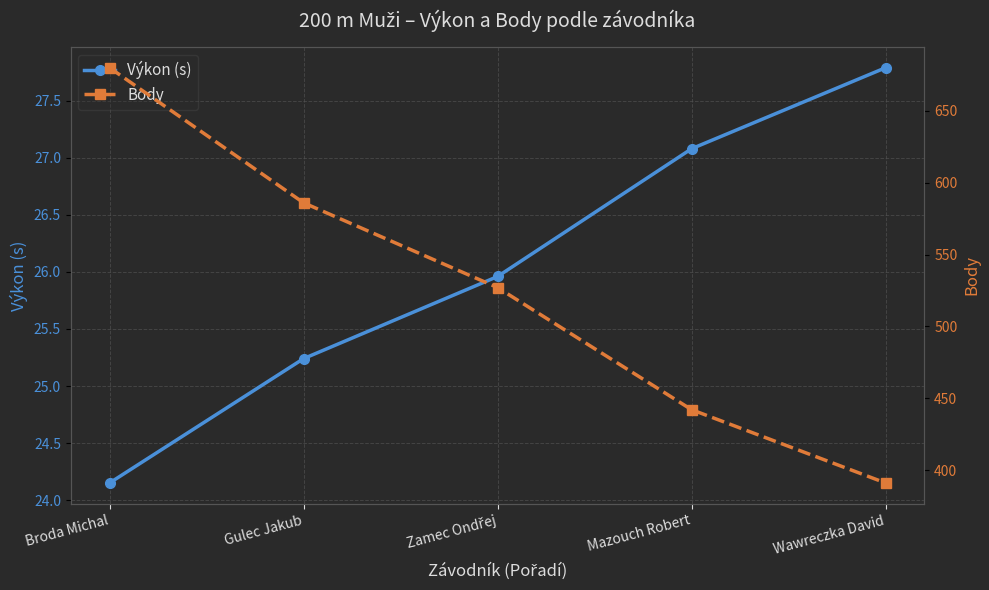

What is the lowest value of the Výkon (s) series?

24.1